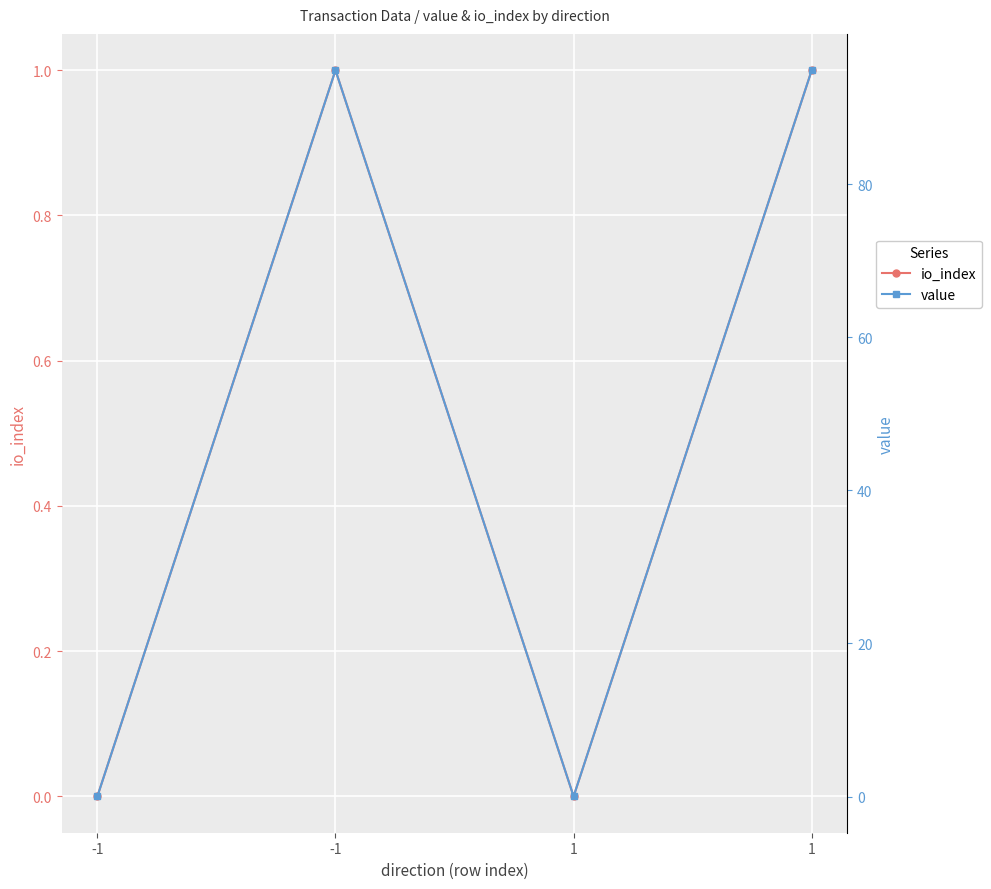

At which label does value first exceed 94?

-1